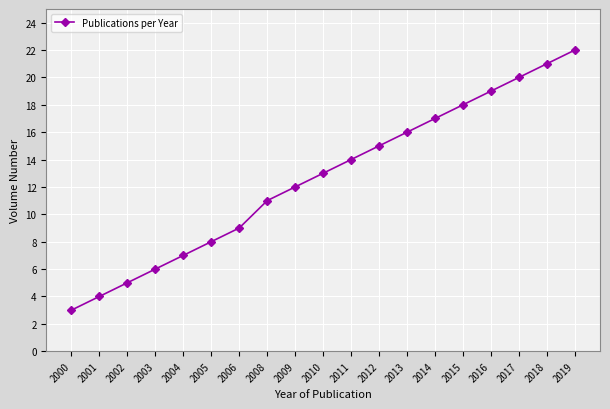

What is the change in value from 2009 to 2015?

+6